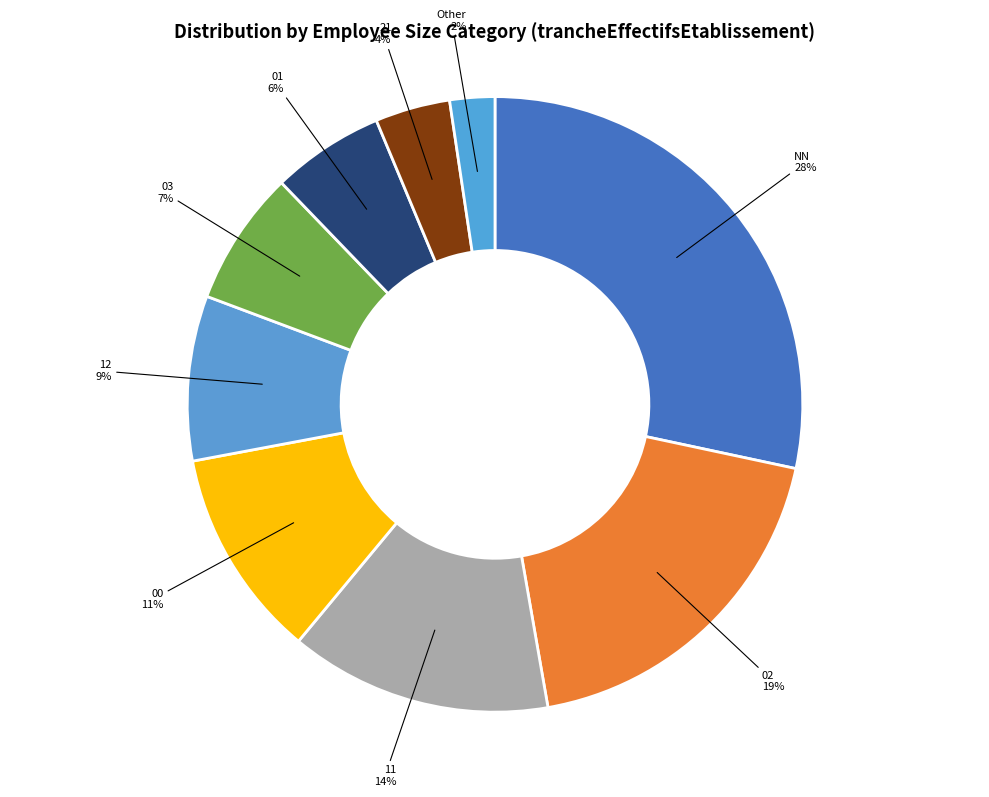

Count the number of slices in the pie.

9